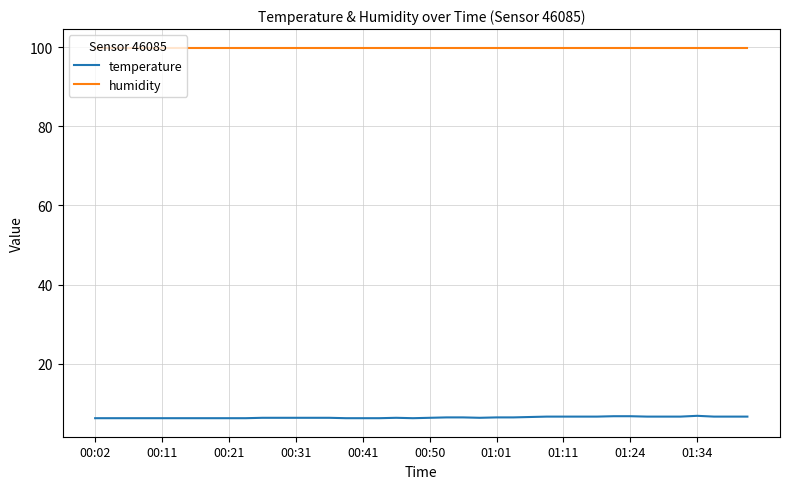

What is the difference between the maximum and minimum values in the temperature series?

0.6